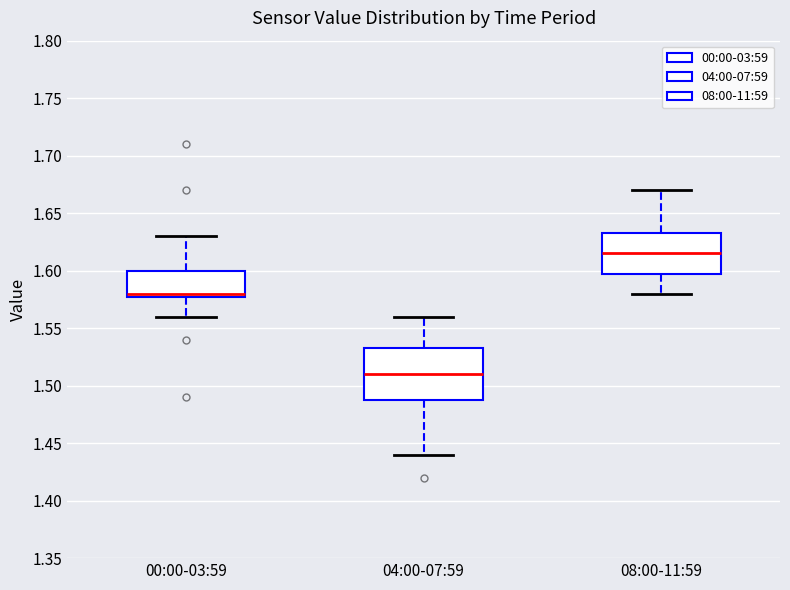

Reading left to right, transcribe this box plot: for each box, give where its median line is, the range the box spans, and where its two whiskers end, as read against the y-axis. The values are not printed on the chart, so give them approximately, as read against the axis.

00:00-03:59: median 1.580 (just above the box's lower edge), box 1.580 to 1.600, whiskers 1.560 to 1.630
04:00-07:59: median 1.510, box 1.490 to 1.535, whiskers 1.440 to 1.560
08:00-11:59: median 1.615, box 1.600 to 1.635, whiskers 1.580 to 1.670